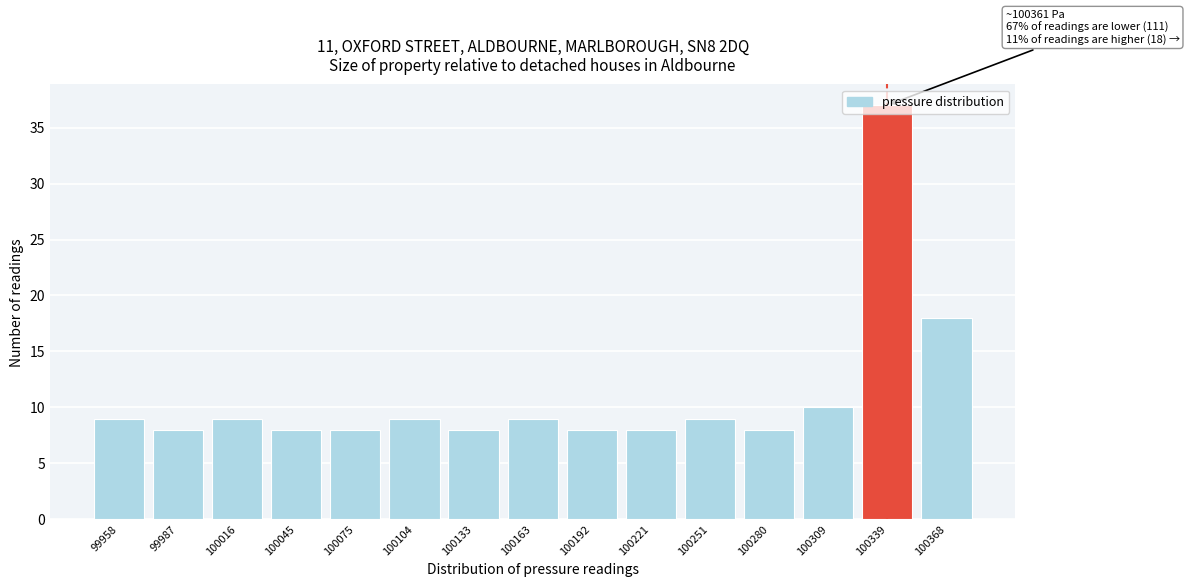

What is the maximum value shown in the chart?

37